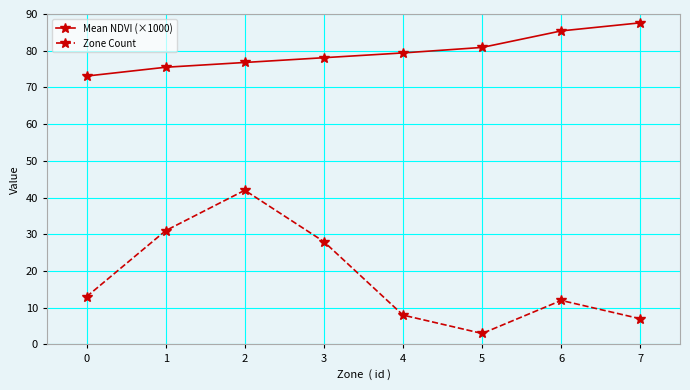

At which category is the sum across all series the highest?

2